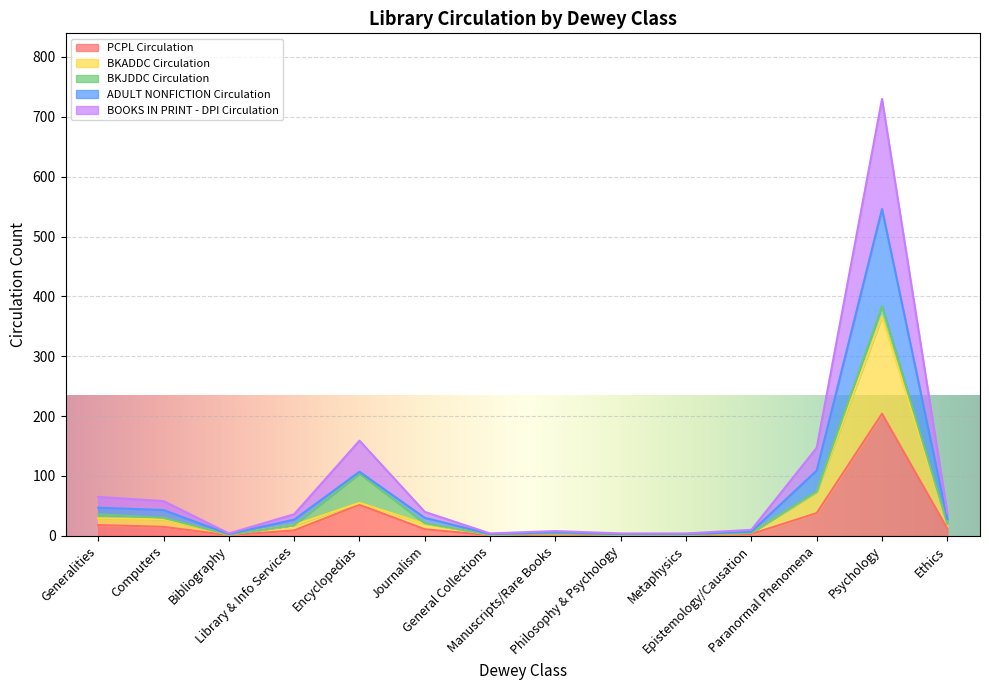

Which has a higher value, Epistemology/Causation or Manuscripts/Rare Books?

Epistemology/Causation